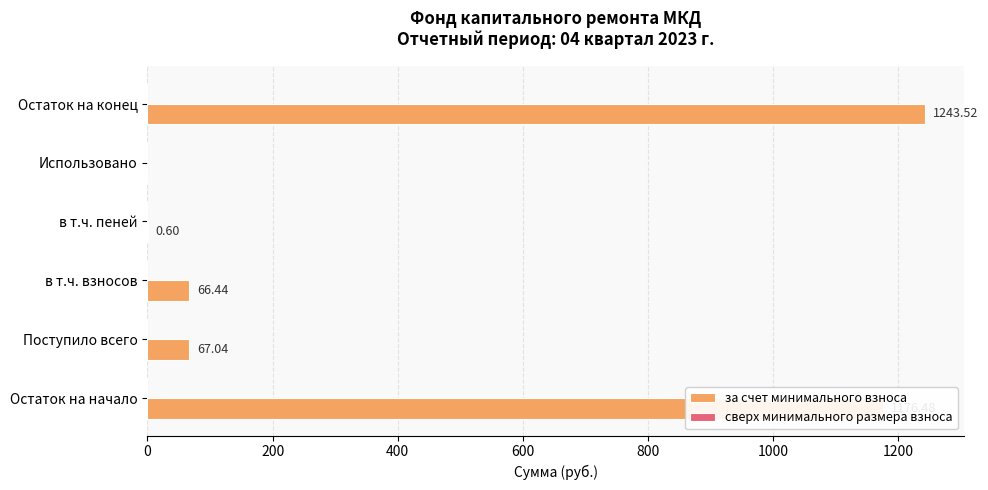

Where is the data nearest to the value 621?

Поступило всего